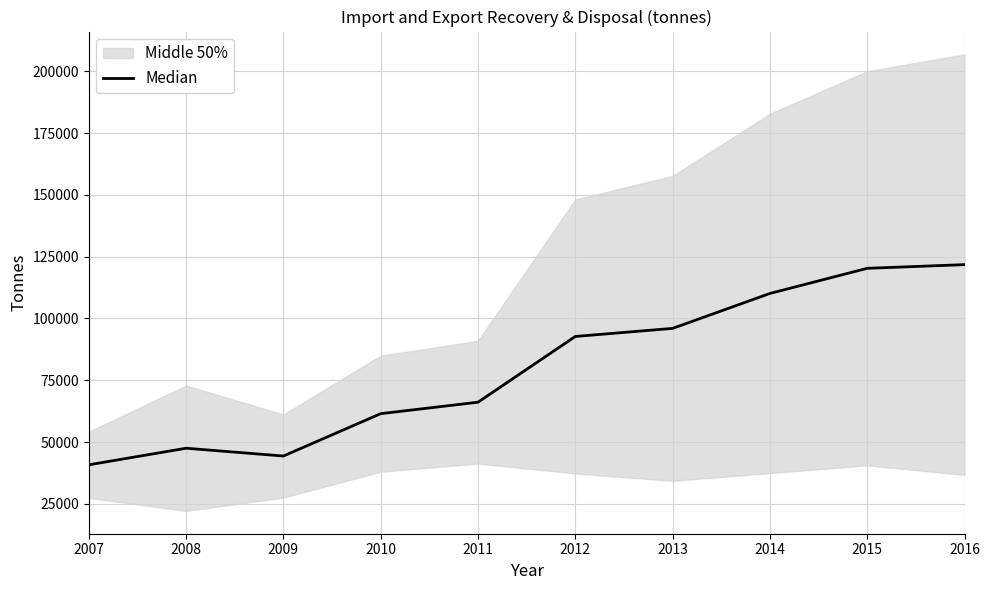

Where is the data nearest to the value 81281?

2012